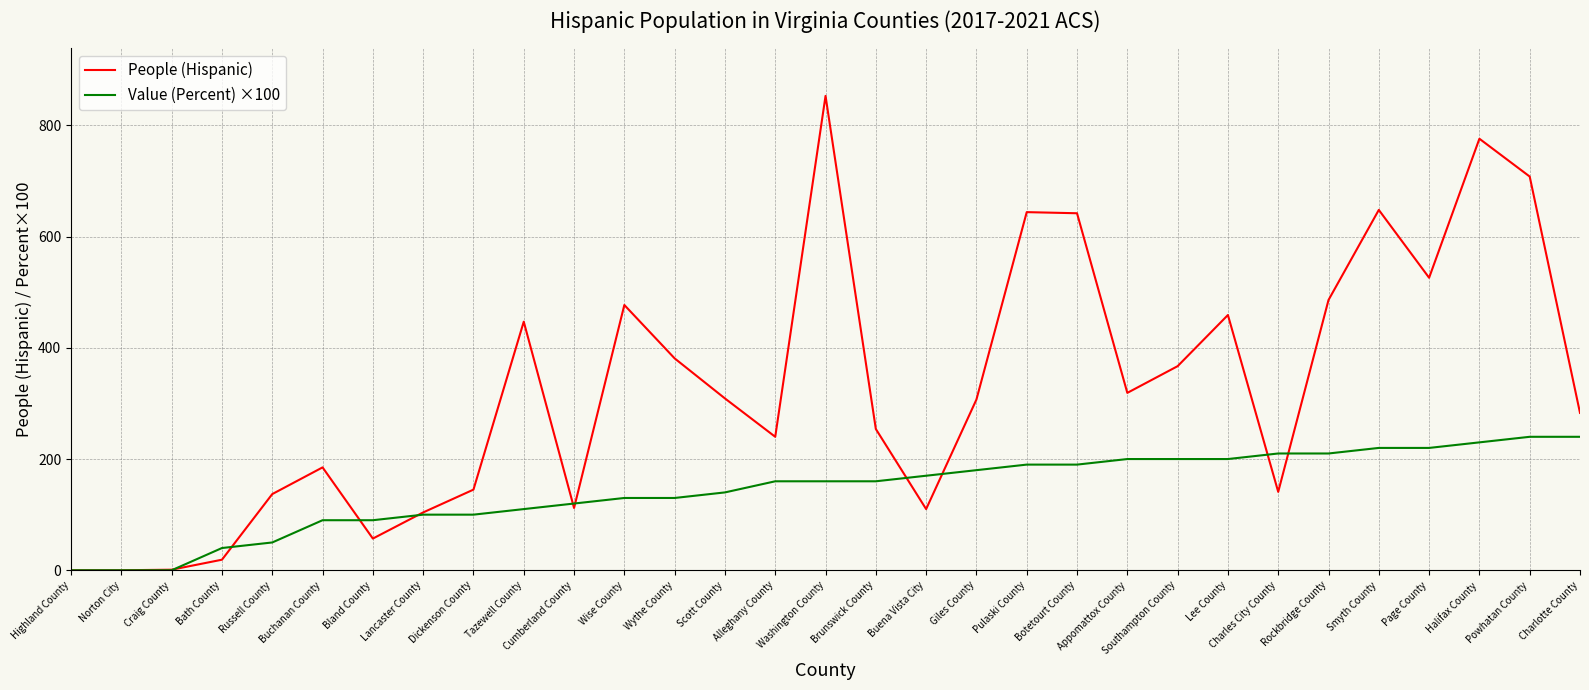

List the series in order of their peak value, highest first.

People (Hispanic), Value (Percent) ×100